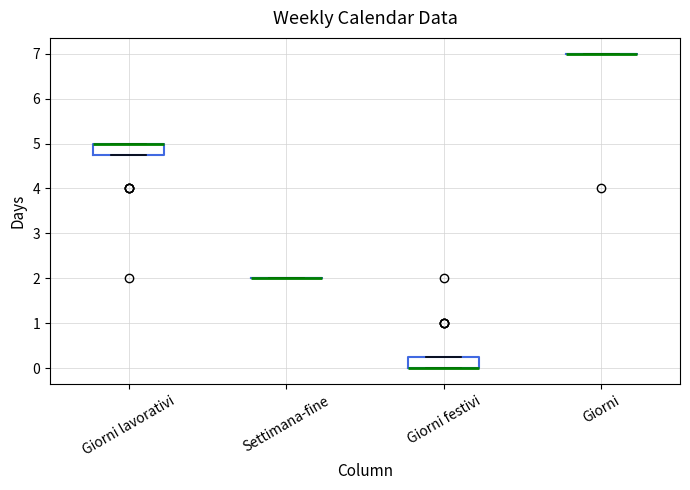

Reading left to right, read every box against the y-axis: the position of its median line, the range the box covers, and the ends of its whiskers. The values are not printed on the chart, so give them approximately, as read against the axis.

Giorni lavorativi: median 5.0 (drawn on the box's upper edge), box 4.8 to 5.0, whiskers 4.8 to 5.0
Settimana-fine: box collapsed to a line at 2.0, whiskers 2.0 to 2.0
Giorni festivi: median 0.0 (drawn on the box's lower edge), box 0.0 to 0.3, whiskers 0.0 to 0.3
Giorni: box collapsed to a line at 7.0, whiskers 7.0 to 7.0